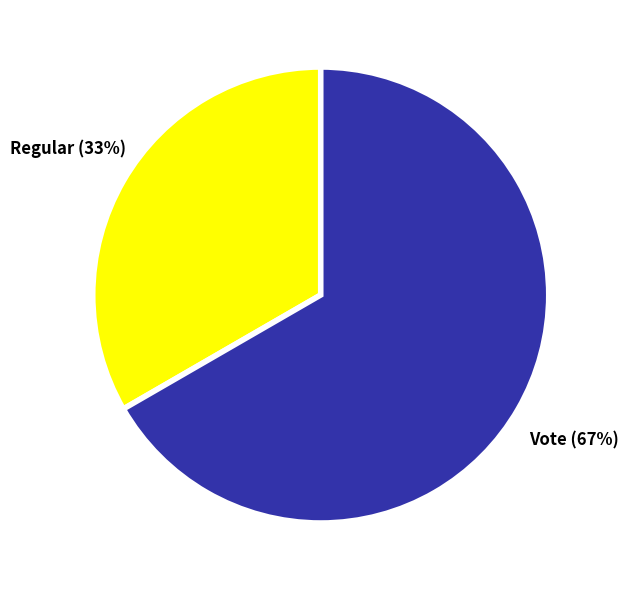

Does any single category account for the majority?

Yes